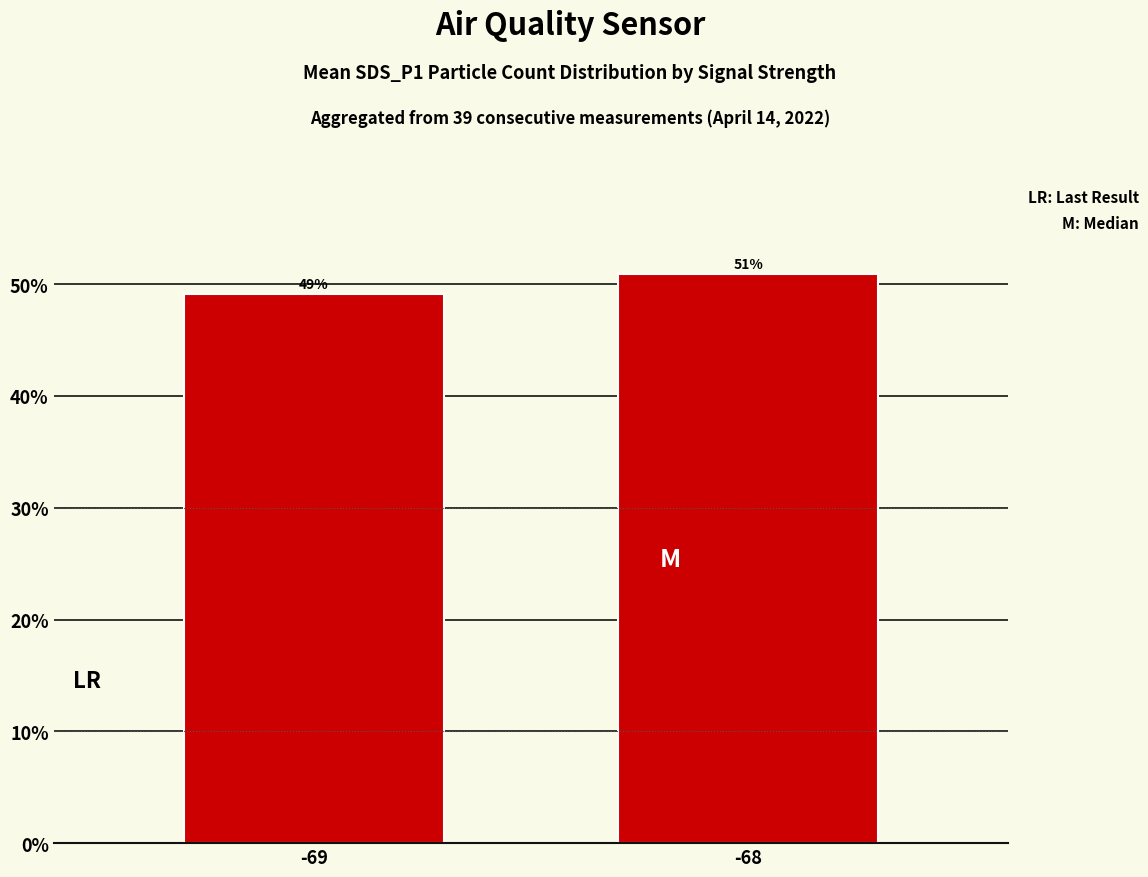

At which category does the chart reach its peak across all series?

-68